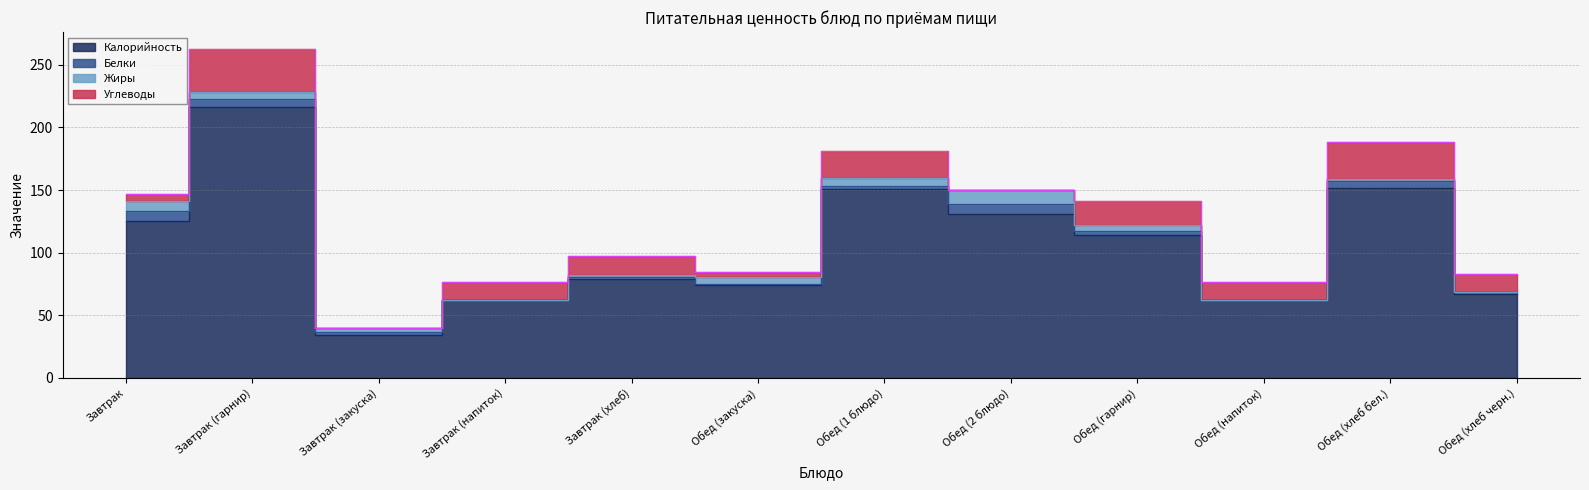

How many interior local peaks does the Жиры series have?

2